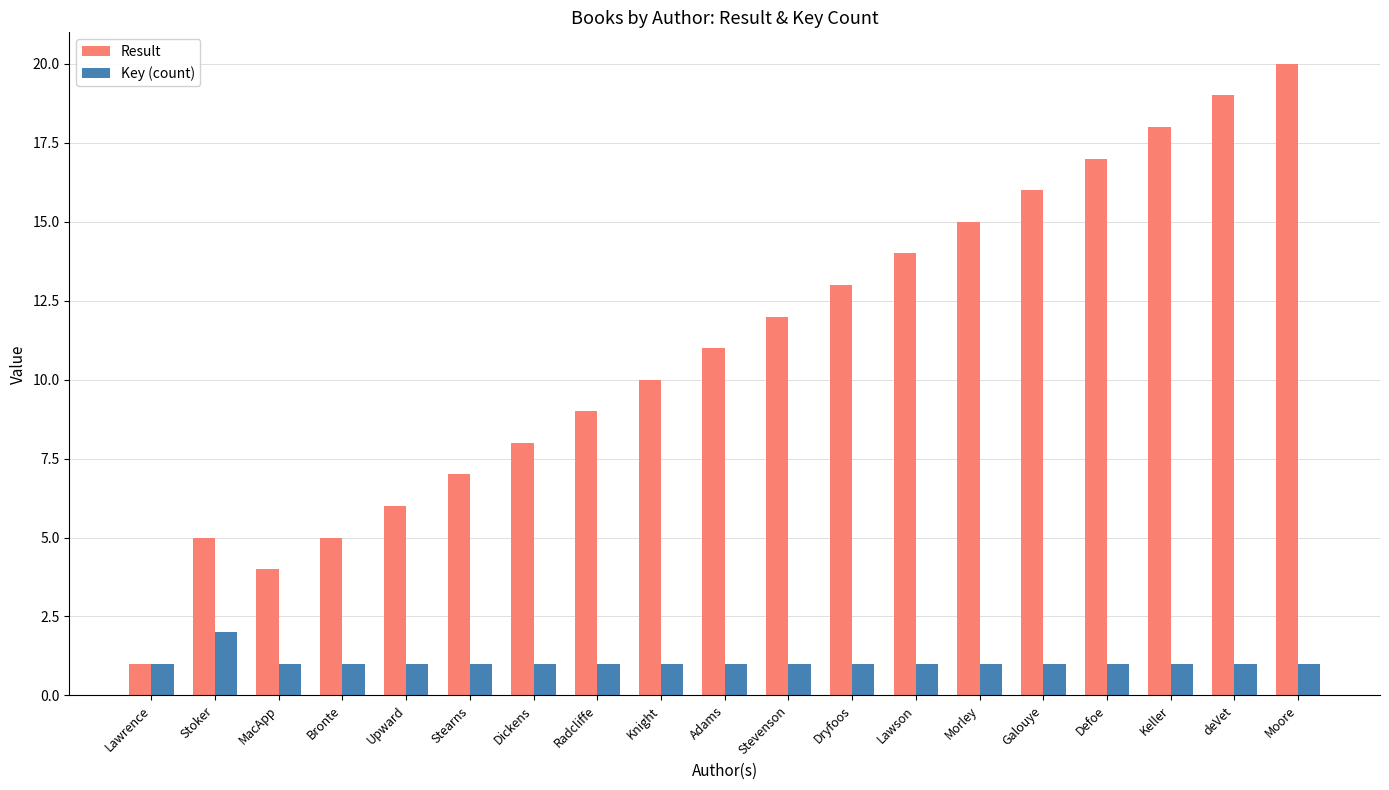

Which series has the largest range (max minus min)?

Result